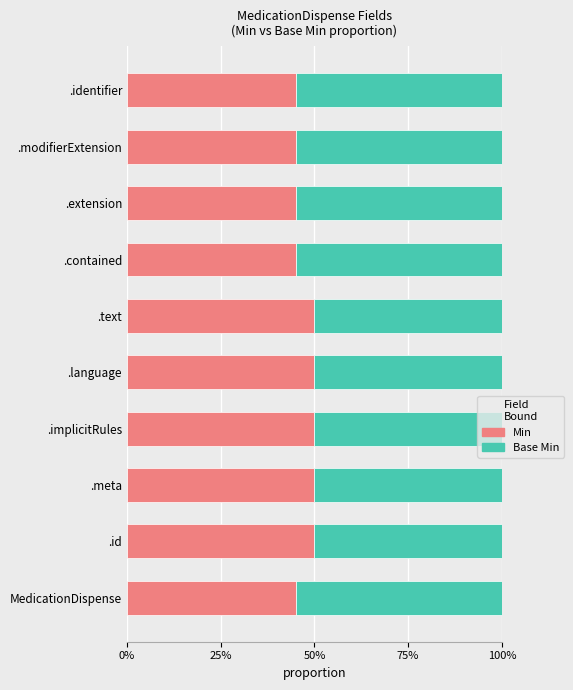

What is the difference between the maximum and minimum values in the Base Min series?

0.1